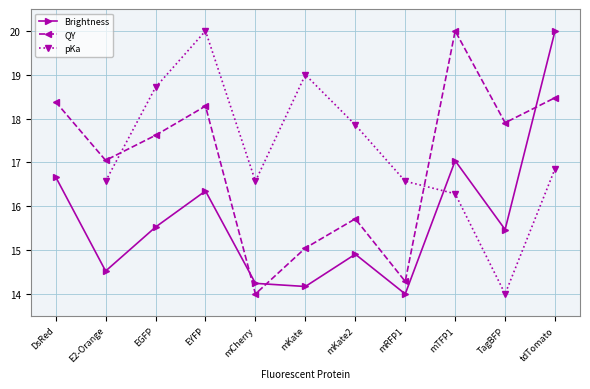

What is the label of the 1st point from the left?

DsRed